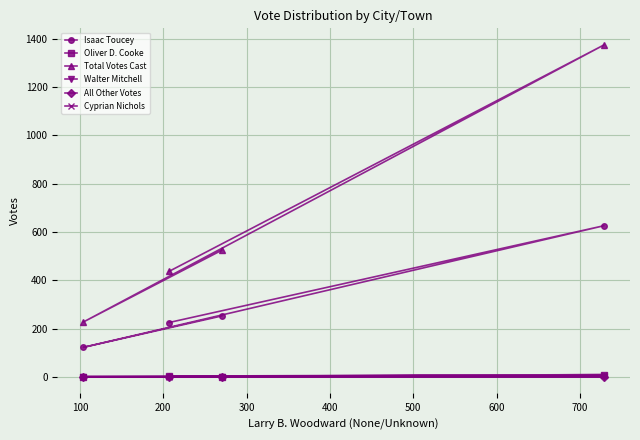

Which series has the largest total across all categories?

Total Votes Cast